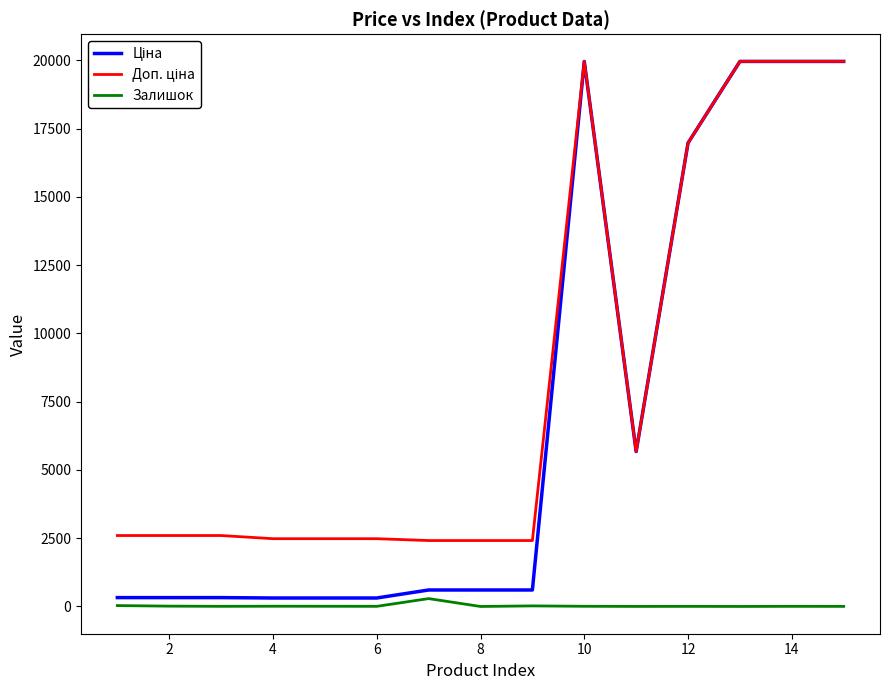

What is the maximum value shown in the chart?

19964.2